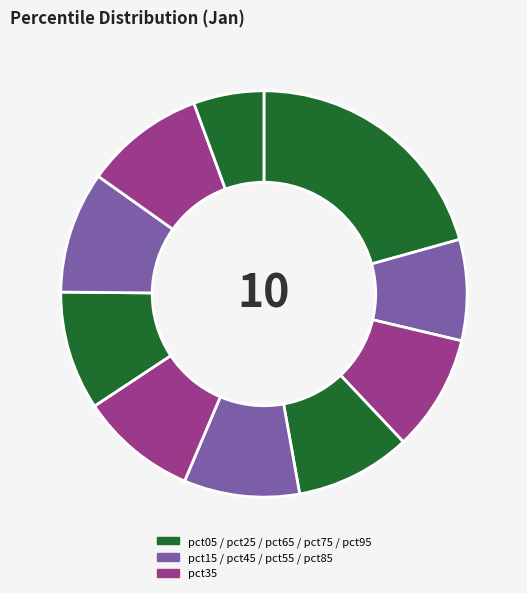

To the nearest percent, what is the difference between the largest and smallest slice percentages?

15%